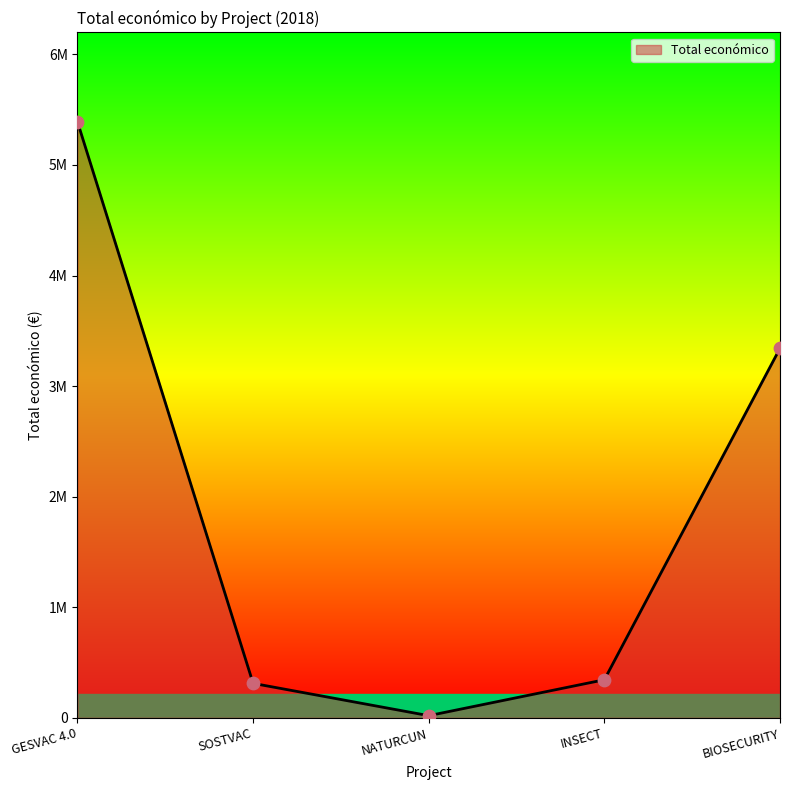

What is the change in value from SOSTVAC to NATURCUN?

-292075